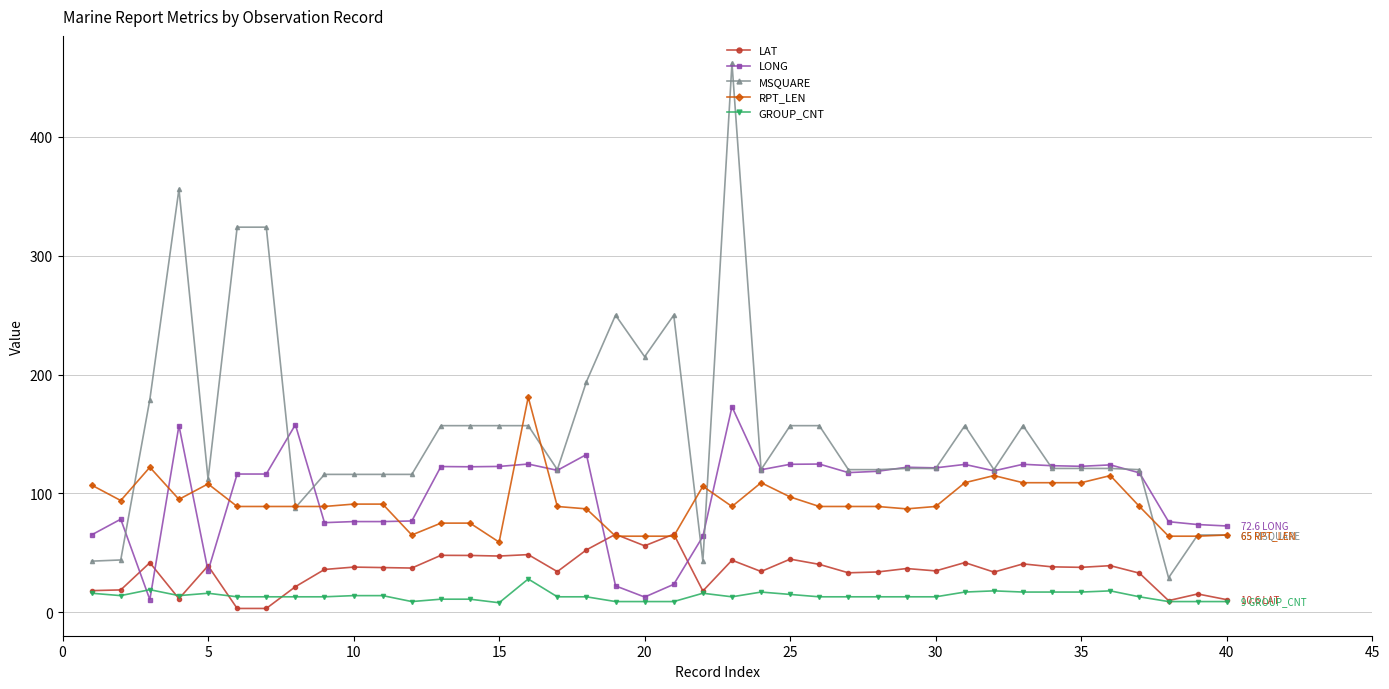

Which series has the largest total across all categories?

MSQUARE